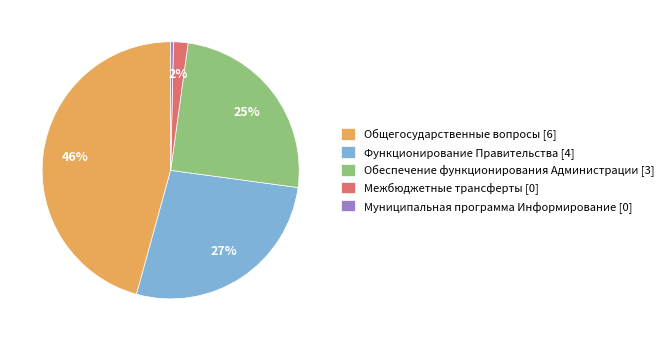

Rank the categories by value from lowest to highest.

Муниципальная программа Информирование, Межбюджетные трансферты, Обеспечение функционирования Администрации, Функционирование Правительства, Общегосударственные вопросы